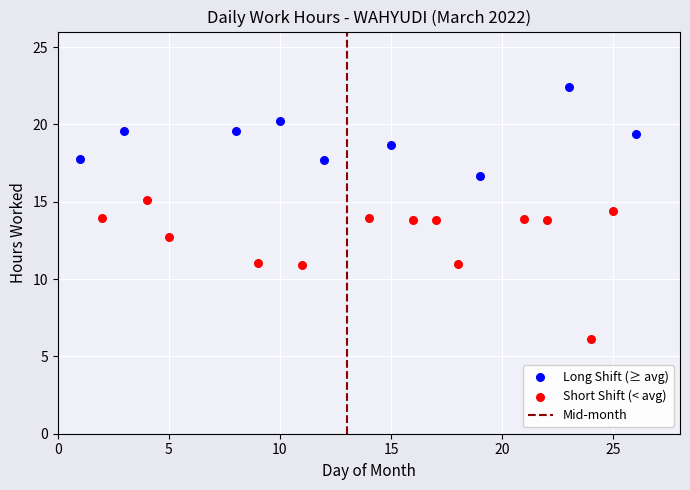

Which series reaches the minimum Y coordinate?

Short Shift (< avg)